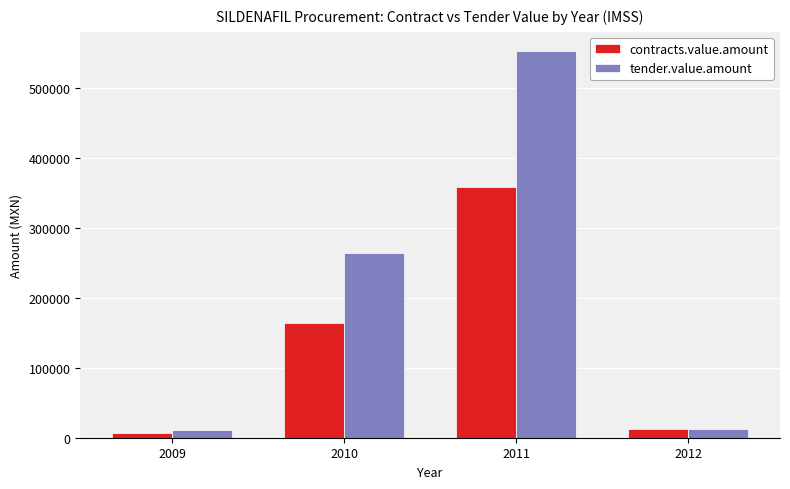

What is the spread (max minus min) of values at 2009?

4827.8